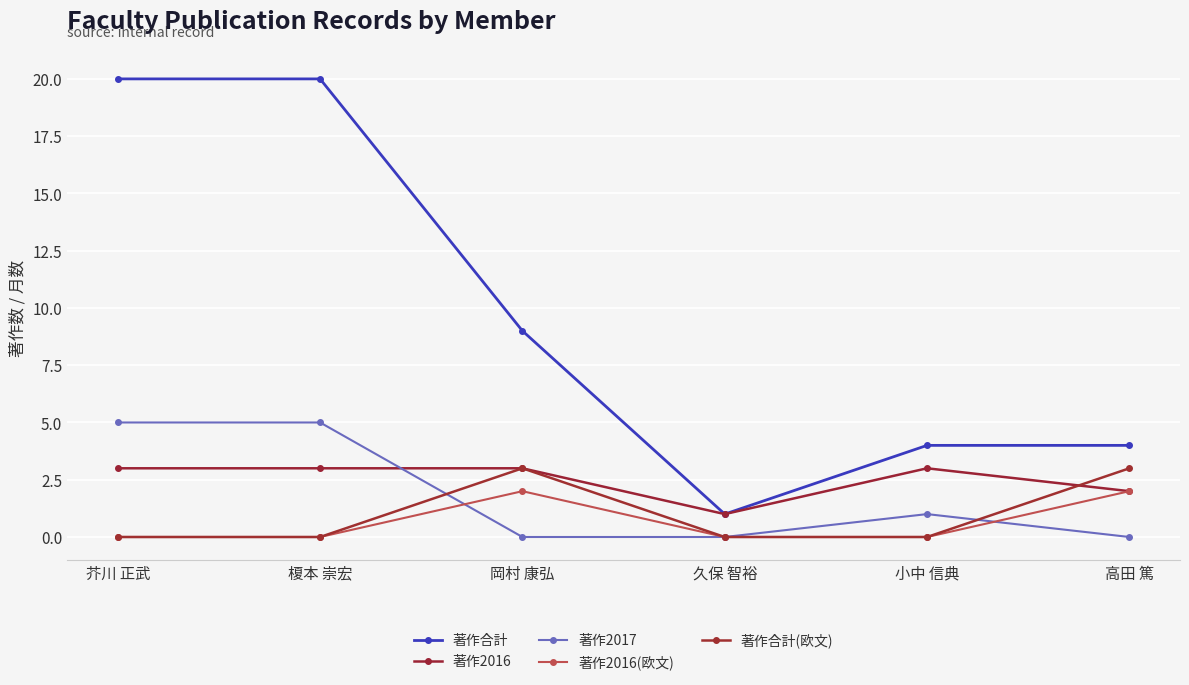

Count the number of categories in the chart.

6